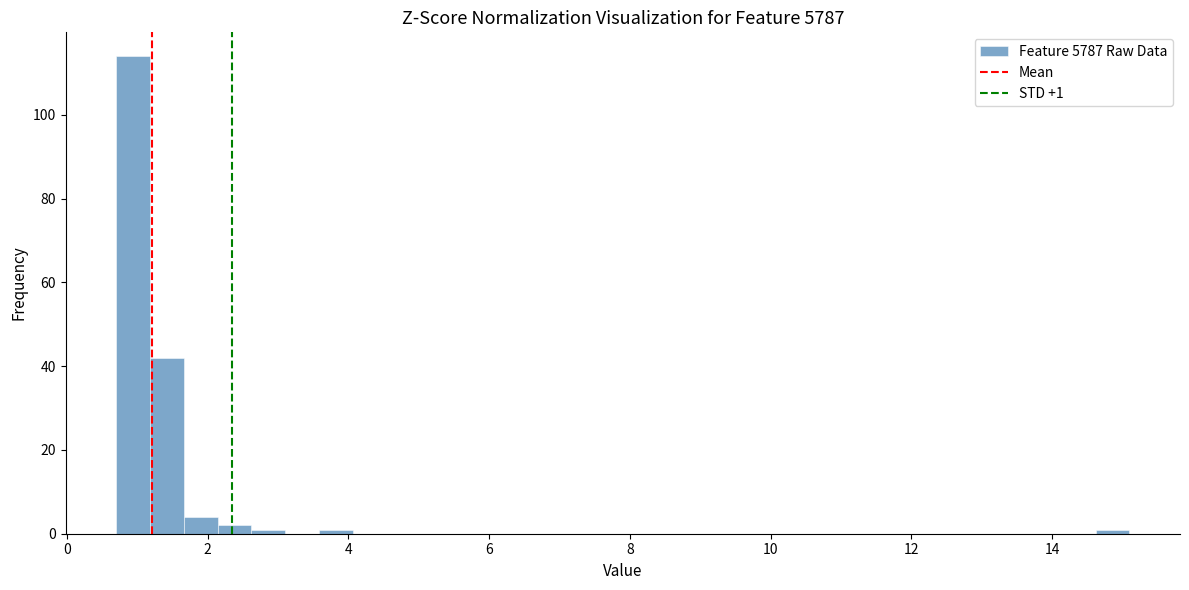

Read against the x-axis, roughly where is the centre of the tallest bar?

1.0